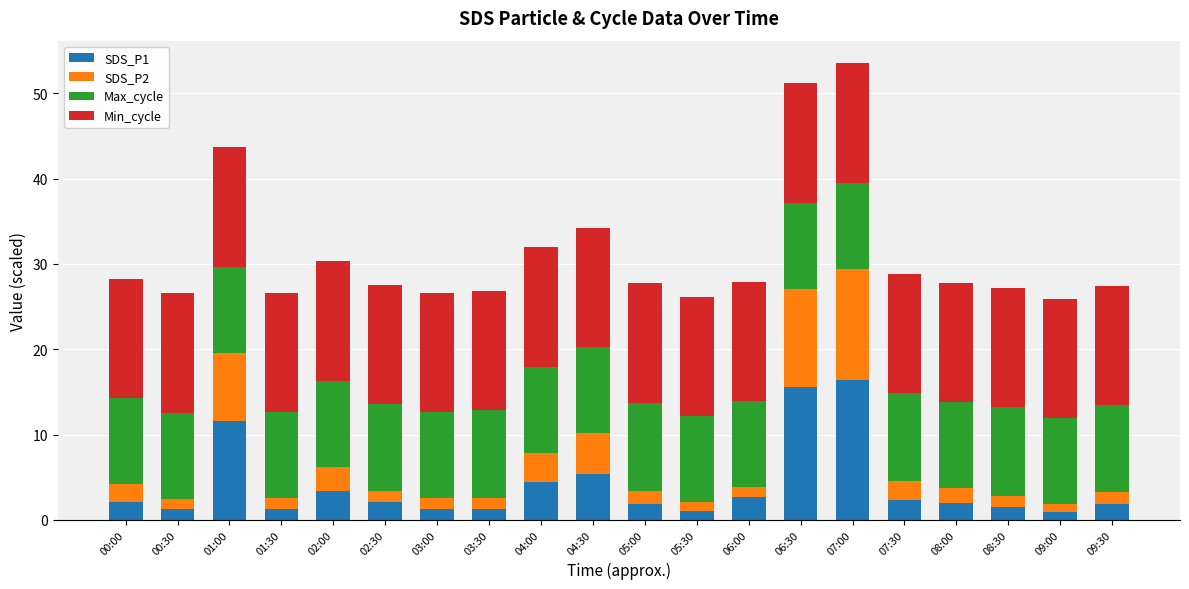

True or false: SDS_P1 has a value of 1.3 at 03:00.

True